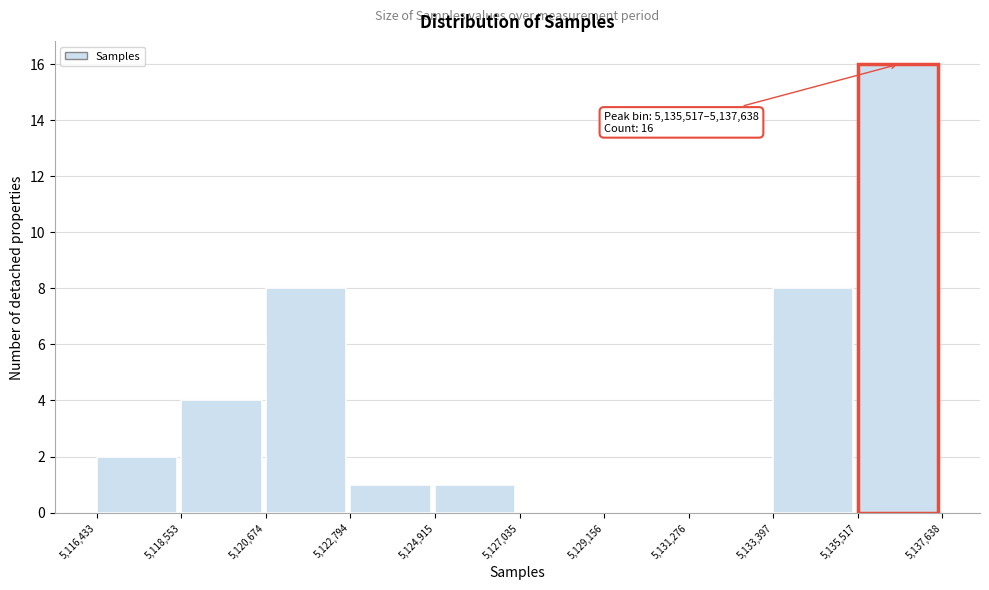

Which range on the x-axis has the tallest bar?

5,135,517 to 5,137,638